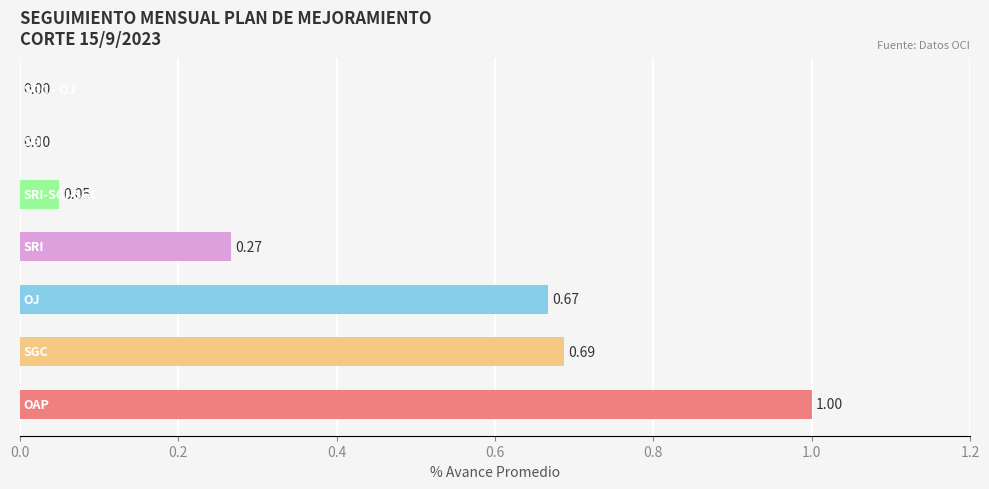

What is the average value?

0.4